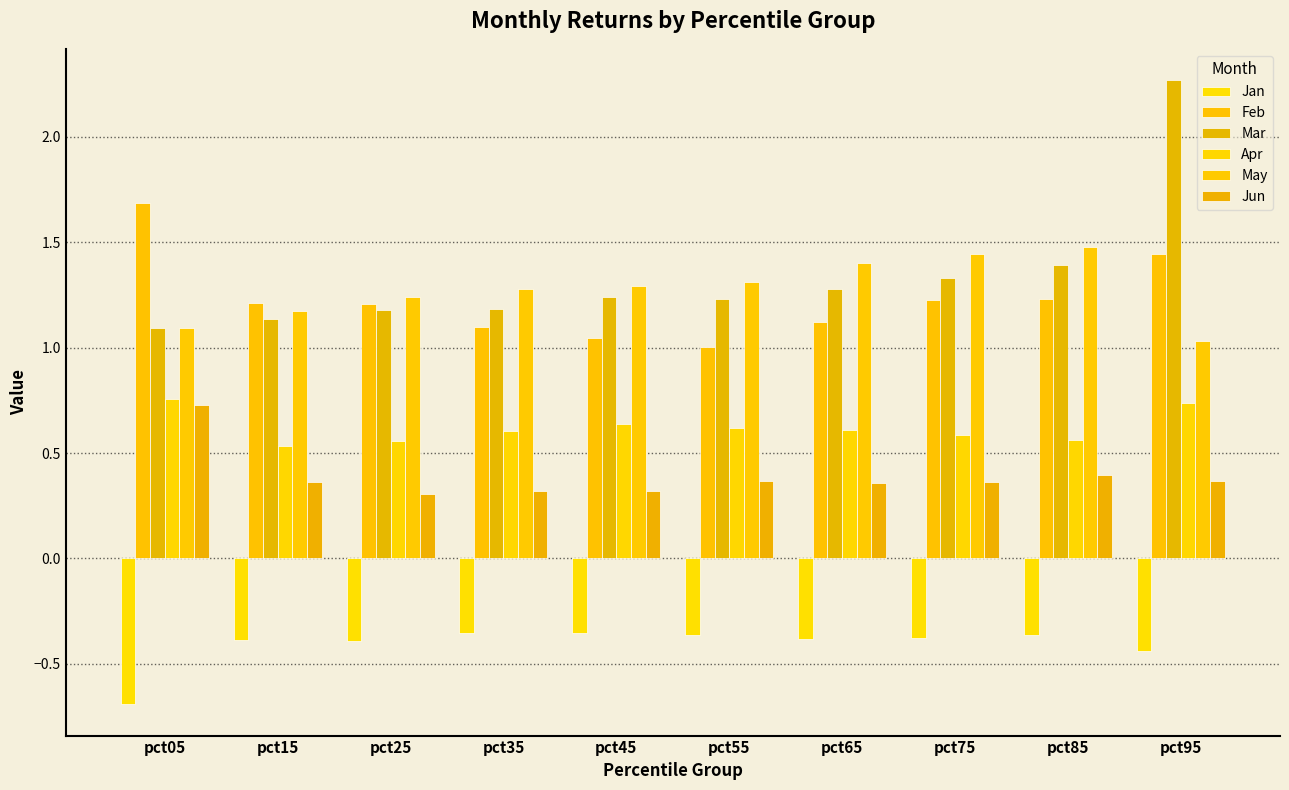

Which label corresponds to the smallest value in the chart?

pct05